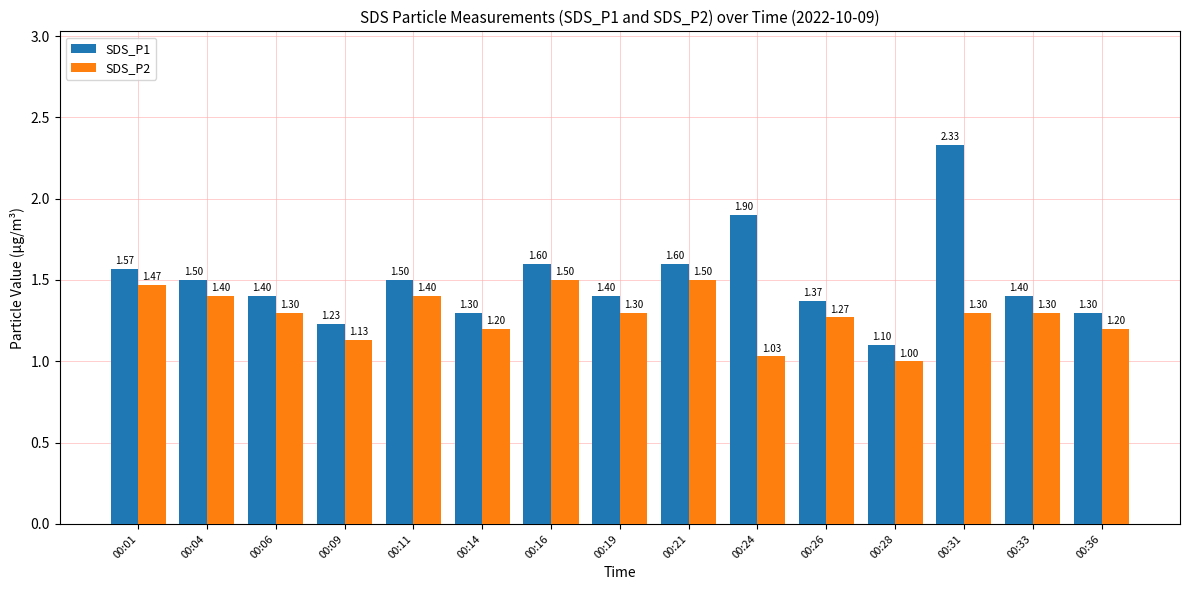

Read the SDS_P1 value at 00:01.

1.6